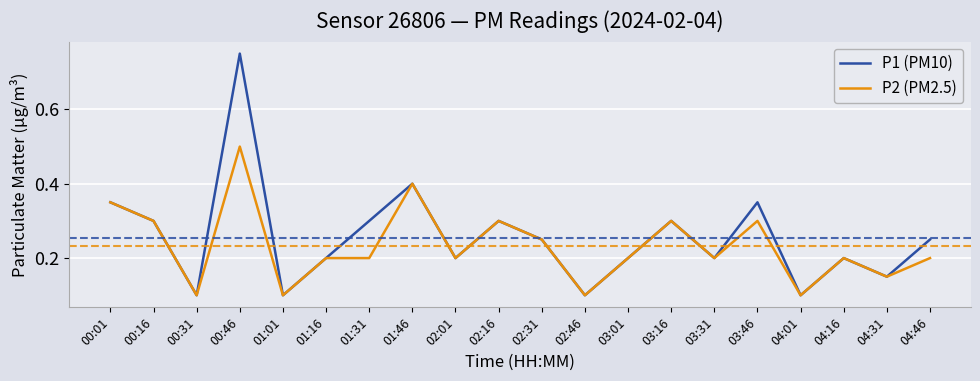

At which label does P2 (PM2.5) reach its peak?

00:46